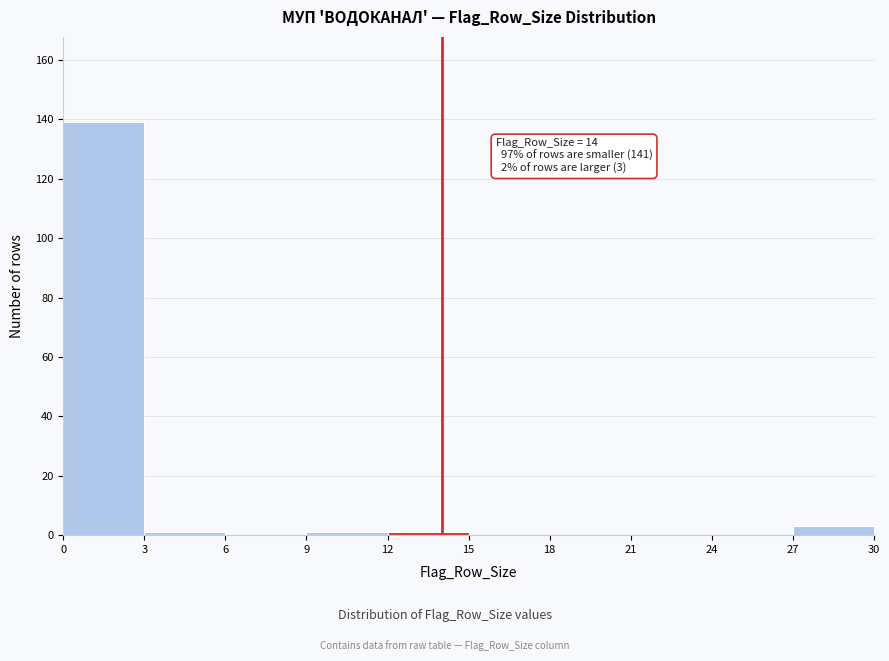

Which range on the x-axis has the tallest bar?

0 to 3